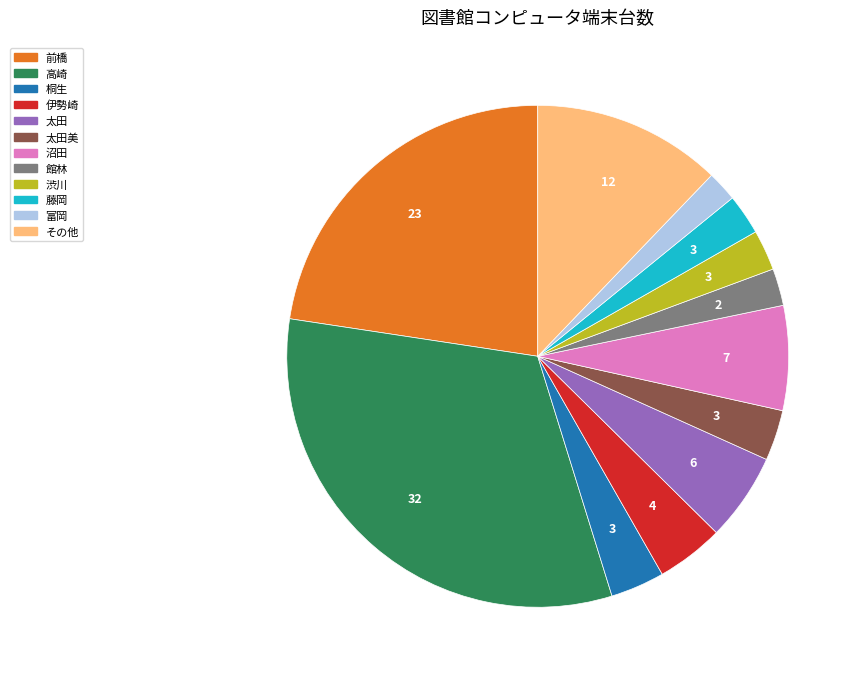

Does any single category account for the majority?

No